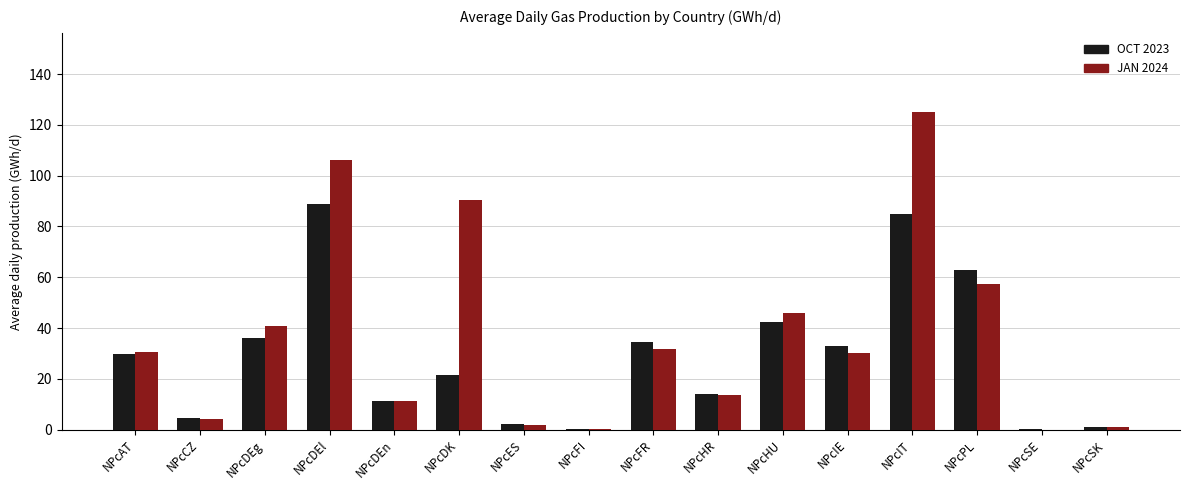

What is the sum of all OCT 2023 values?

468.0